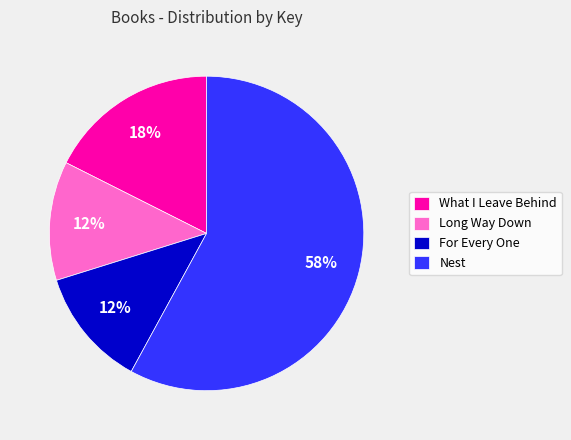

Does Nest represent more than half of the total?

Yes